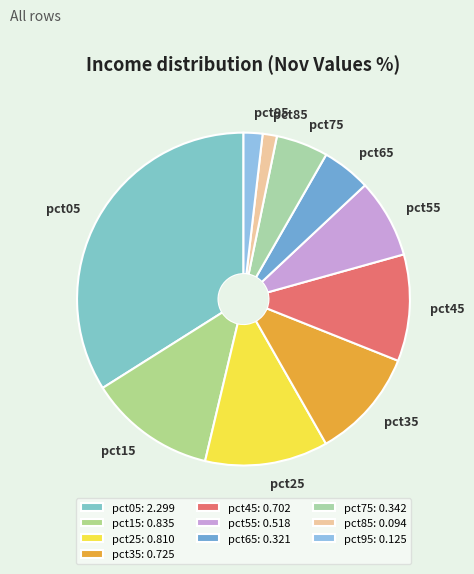

Between pct85 and pct35, which is larger?

pct35